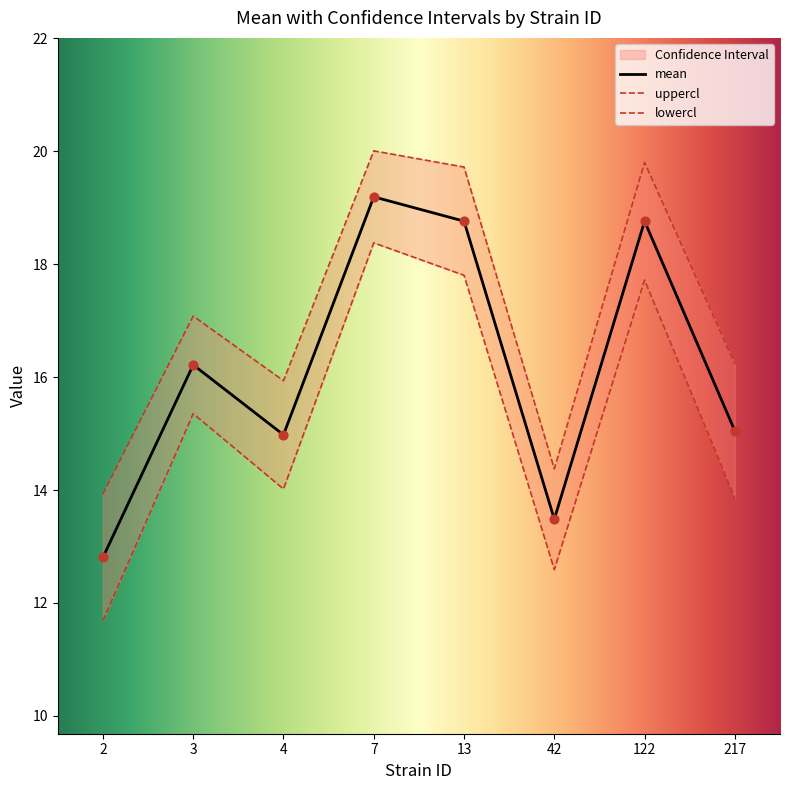

At how many categories does at least one series exceed 19?

3